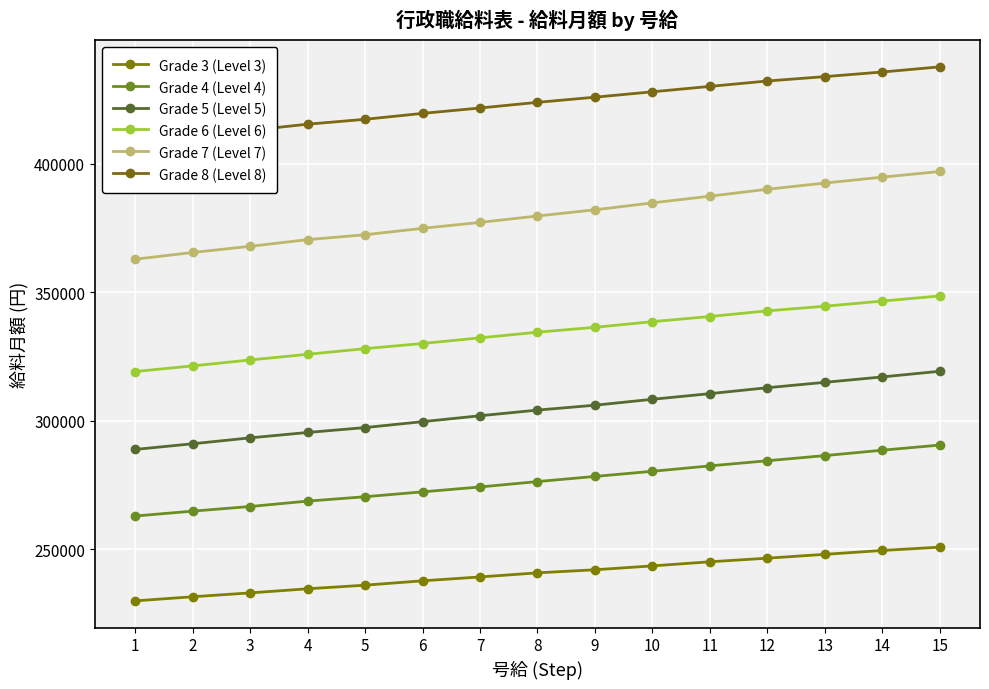

What is the difference between the Grade 7 (Level 7) values at 3 and 9?

14200